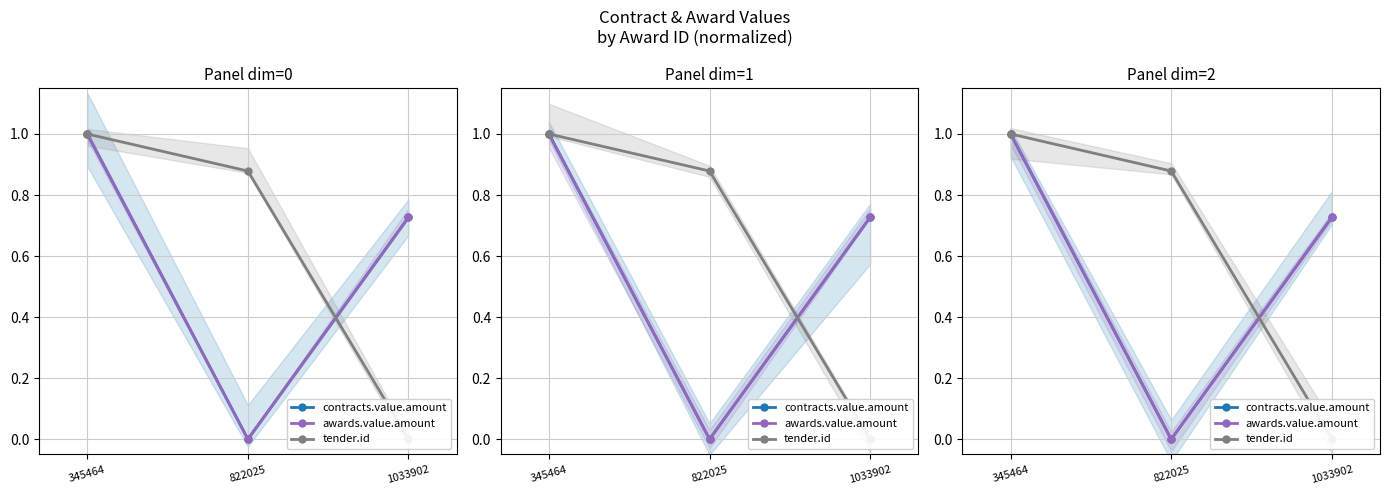

At 822025, list the series in order from smallest to largest.

contracts.value.amount, awards.value.amount, tender.id